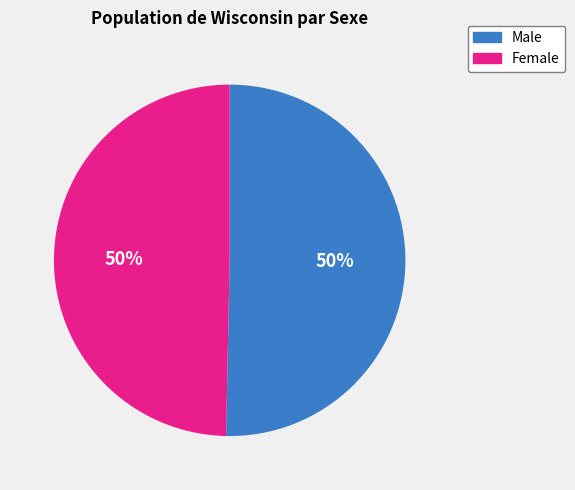

To the nearest percent, what is the average slice percentage?

50%